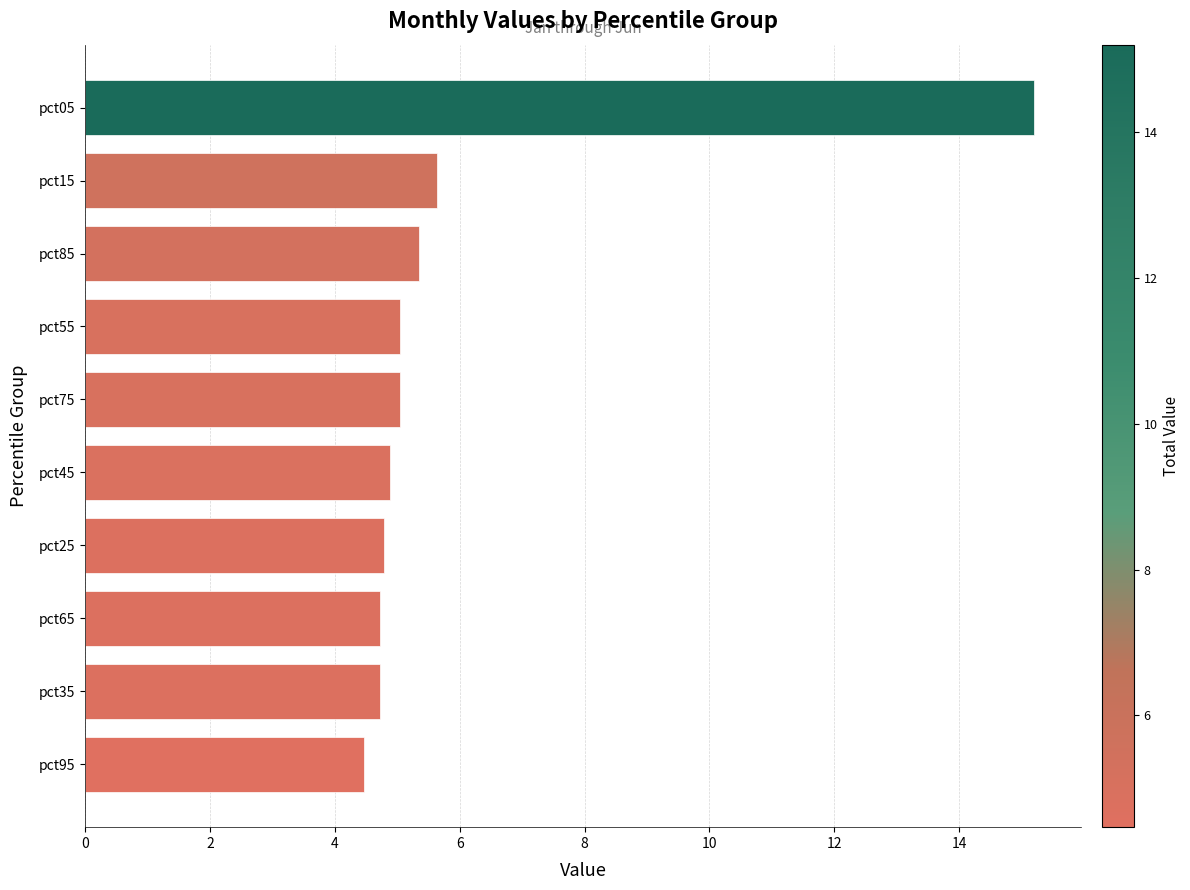

Reading bottom to top, transcribe all the data shown in this chart.

4.5	4.7	4.7	4.8	4.9	5.0	5.0	5.4	5.6	15.2